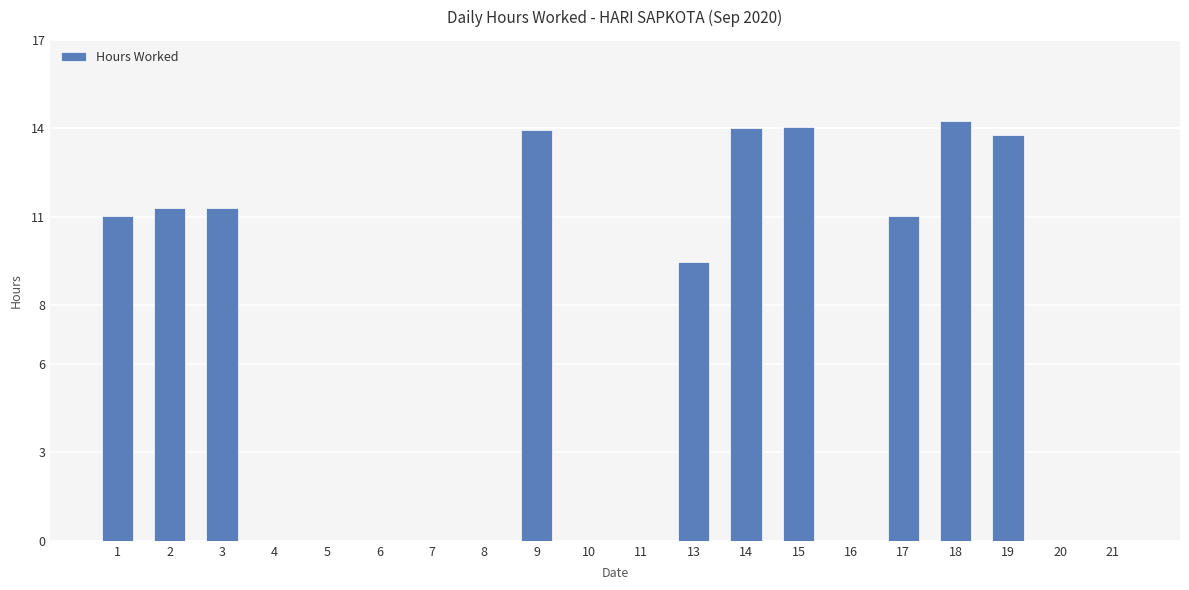

Which has a higher value, 17 or 4?

17